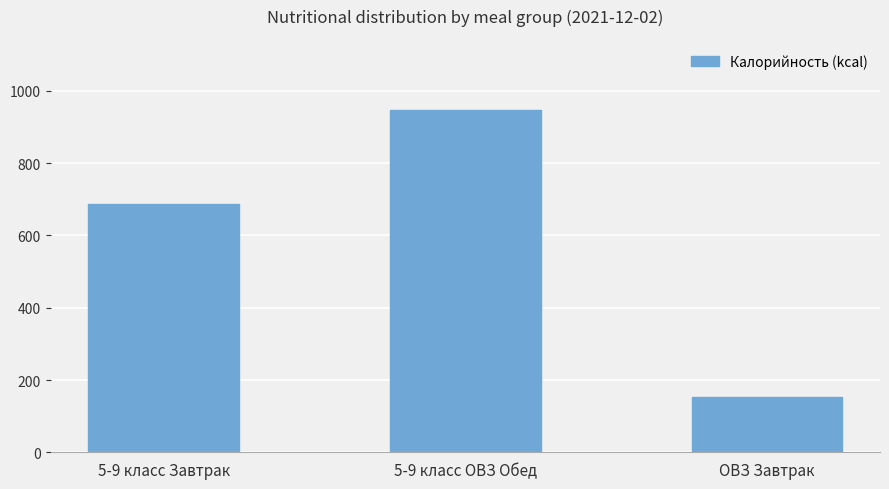

What is the label of the 1st bar from the left?

5-9 класс Завтрак